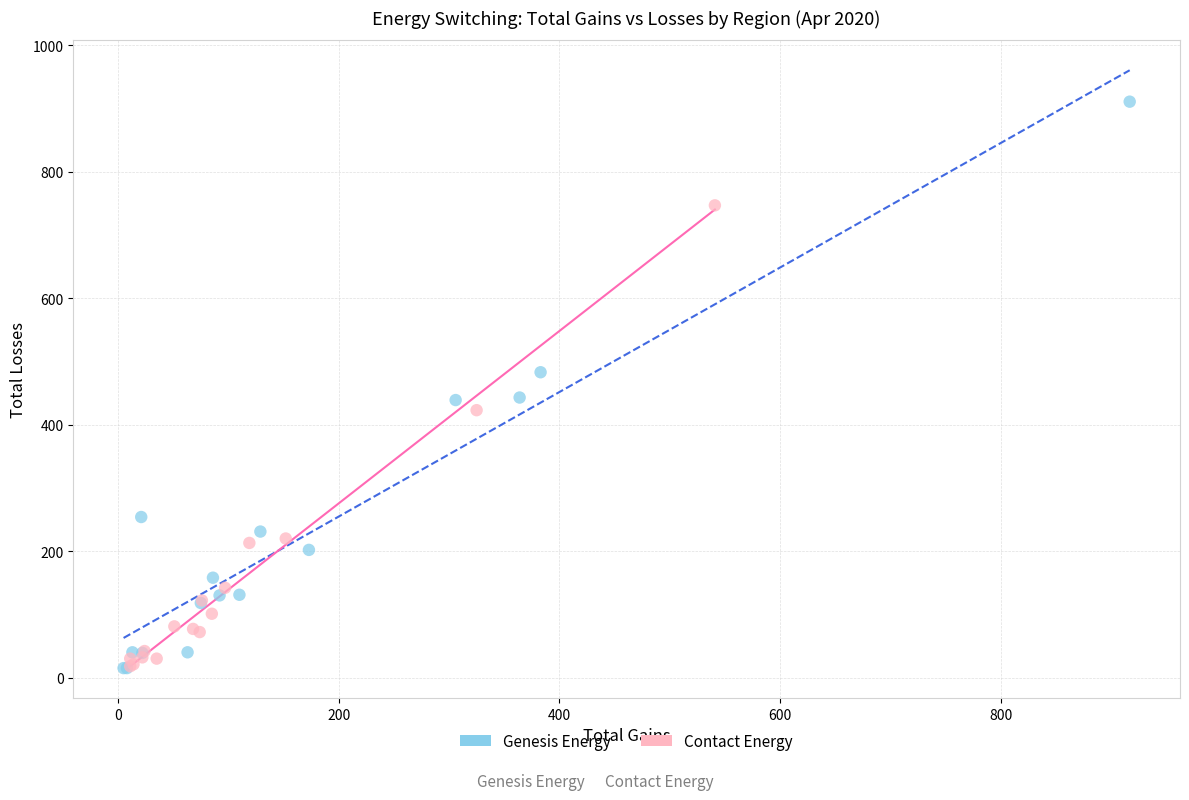

What are all the series names shown in the legend?

Genesis Energy, Contact Energy